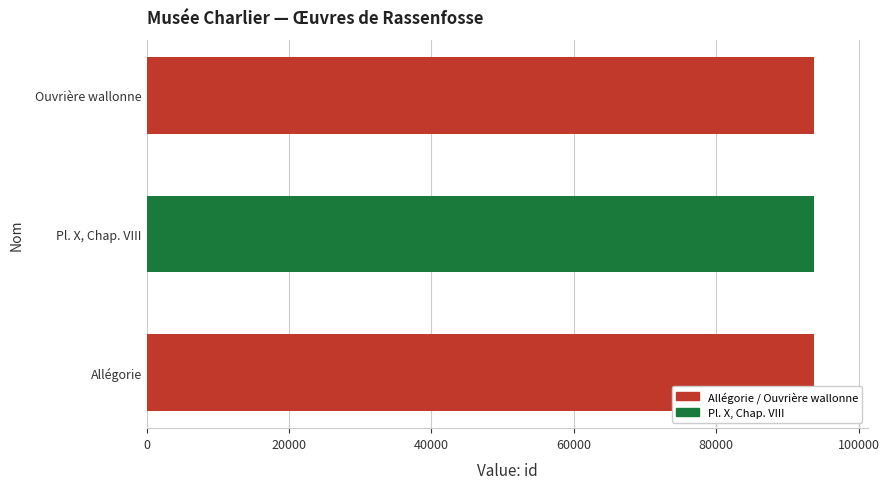

Rank the categories by value from highest to lowest.

Ouvrière wallonne, Pl. X, Chap. VIII, Allégorie